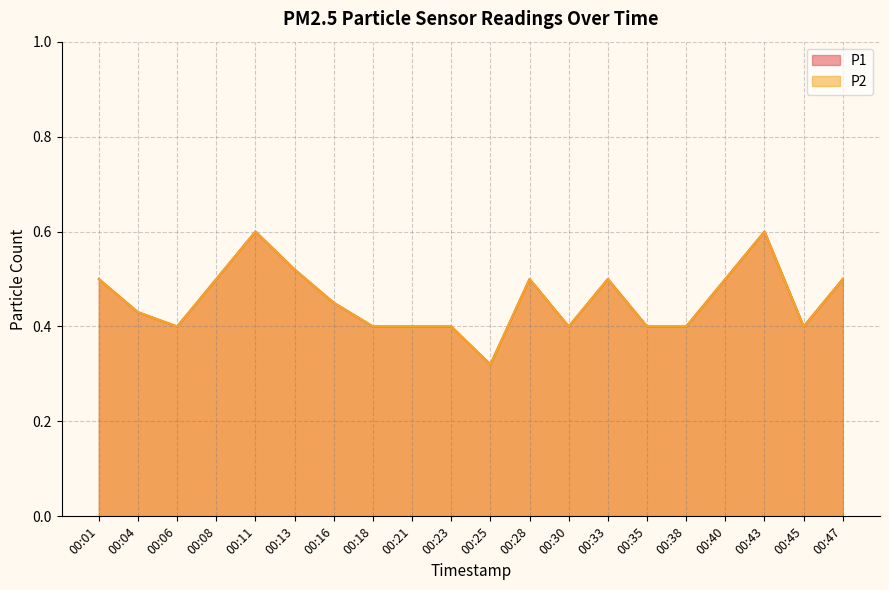

Count the number of data series in this chart.

2